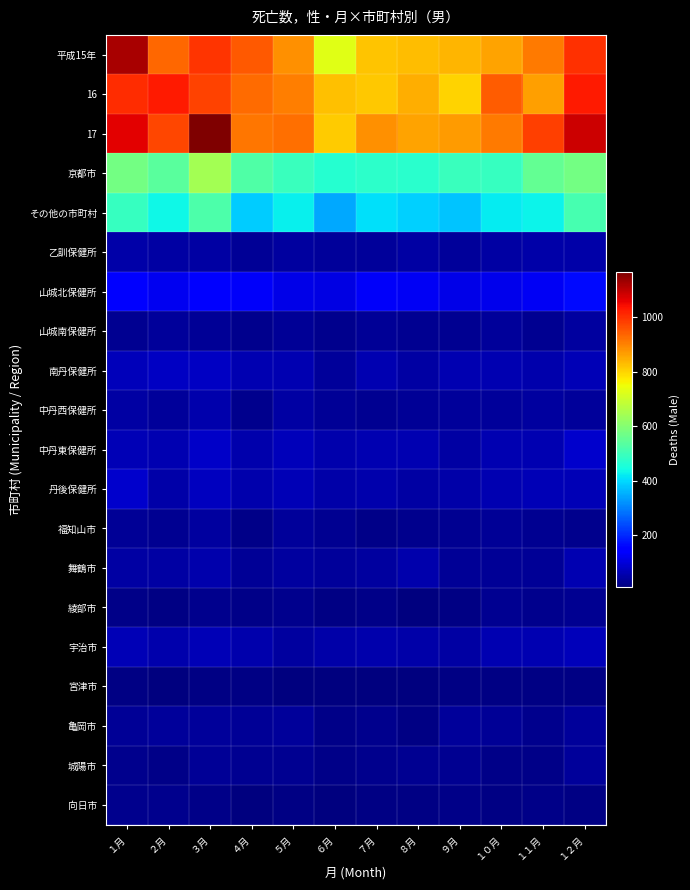

Between ２月 and １月, which is larger?

１月